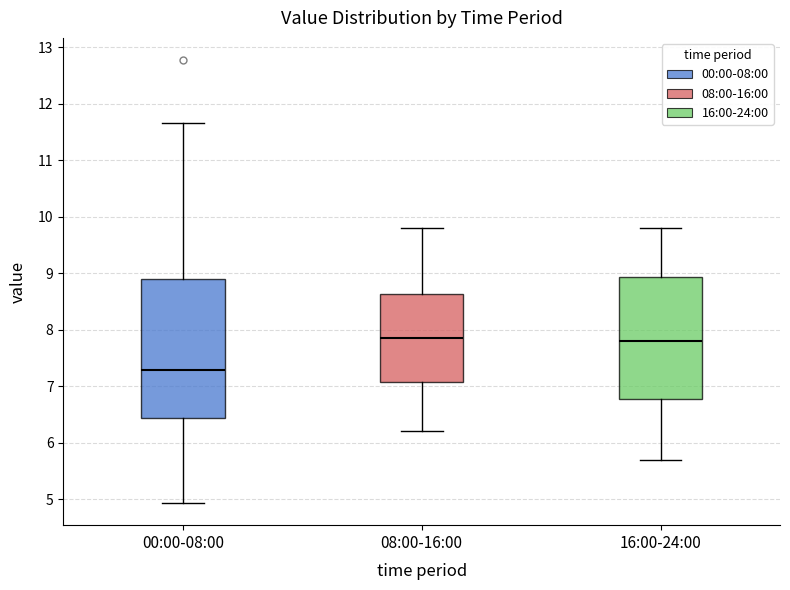

Where does the median line of the box for 00:00-08:00 sit on the y-axis? The values are not printed on the chart, so give them approximately, as read against the axis.

7.3